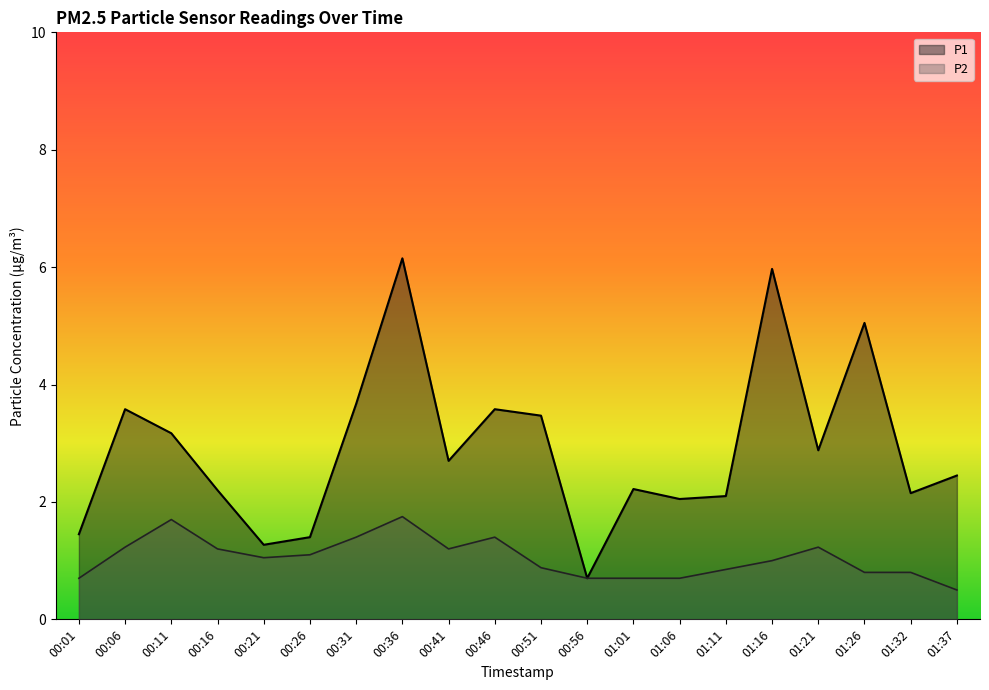

Which series has the widest spread of values?

P1